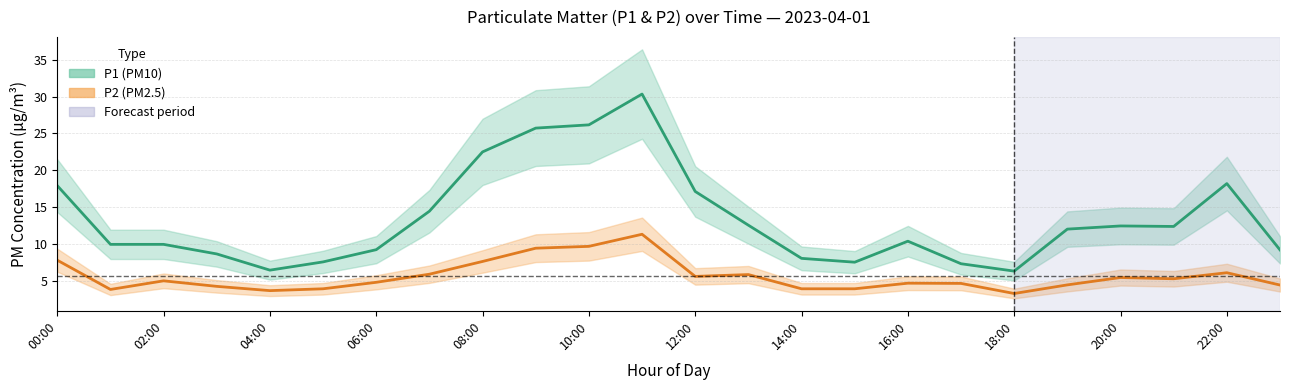

What are all the series names shown in the legend?

P1 (PM10), P2 (PM2.5)